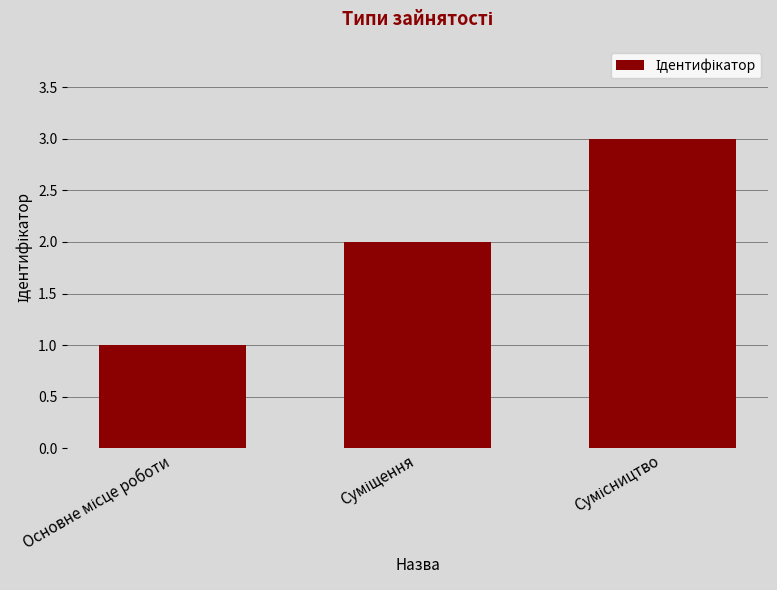

What is the greatest value displayed?

3